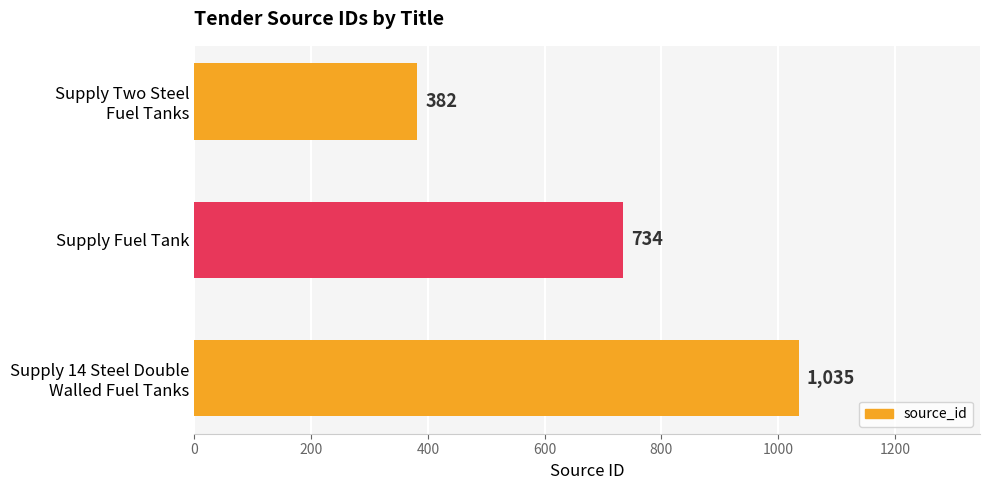

Count the values in the range 382 to 1035.

3